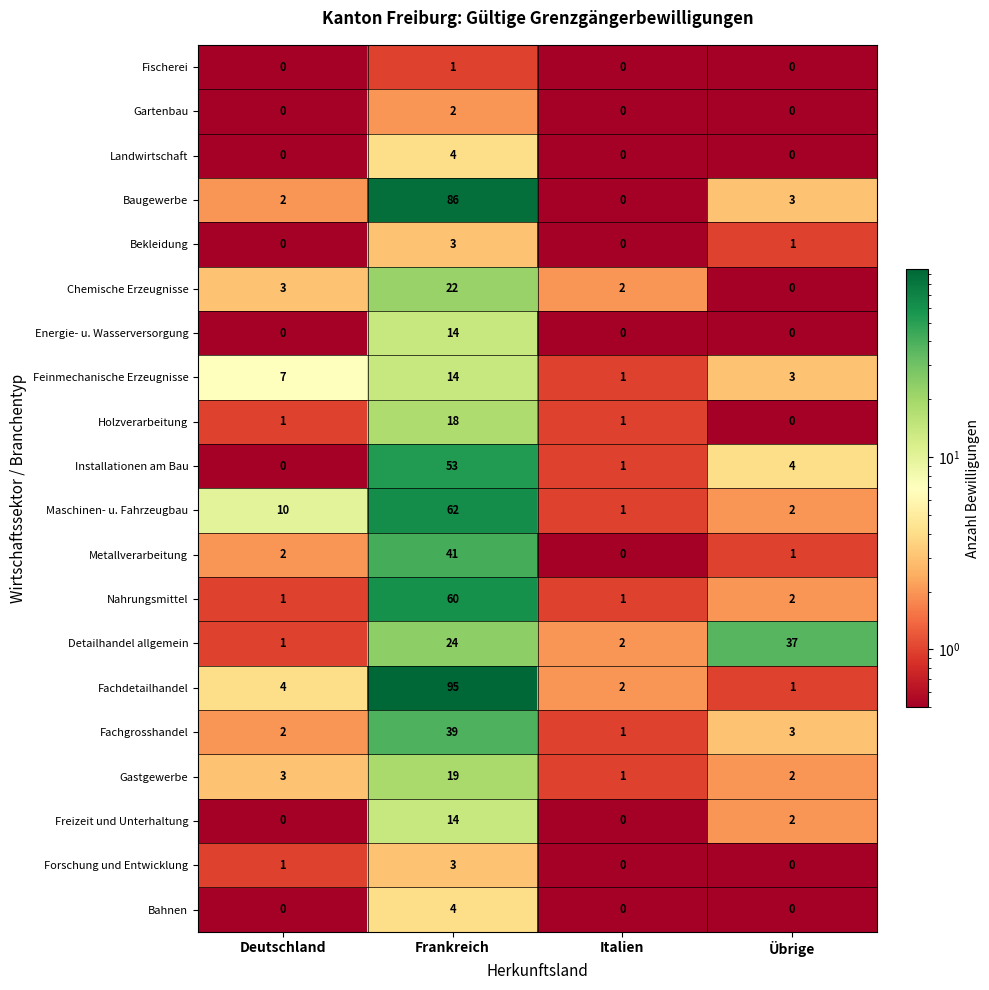

What is the difference between the highest and lowest values at Frankreich?

94